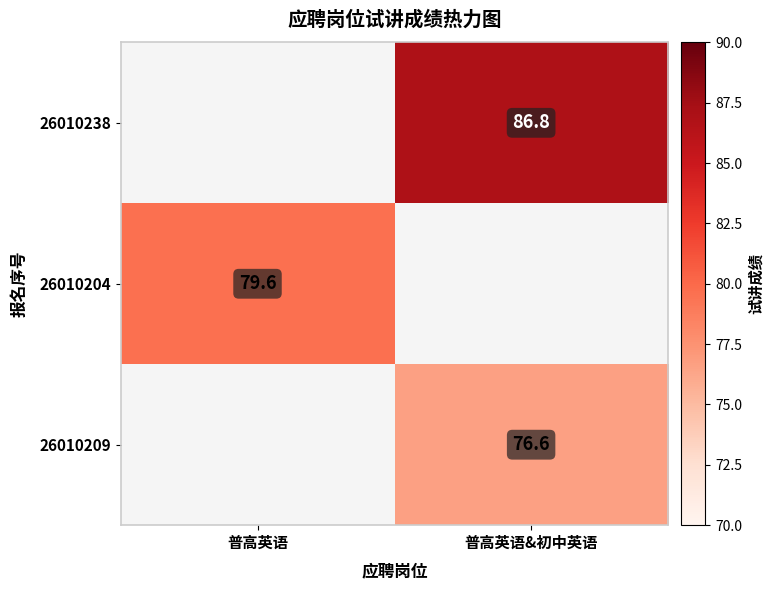

The value of 26010209 at 普高英语&初中英语 is 29.9. True or false?

False